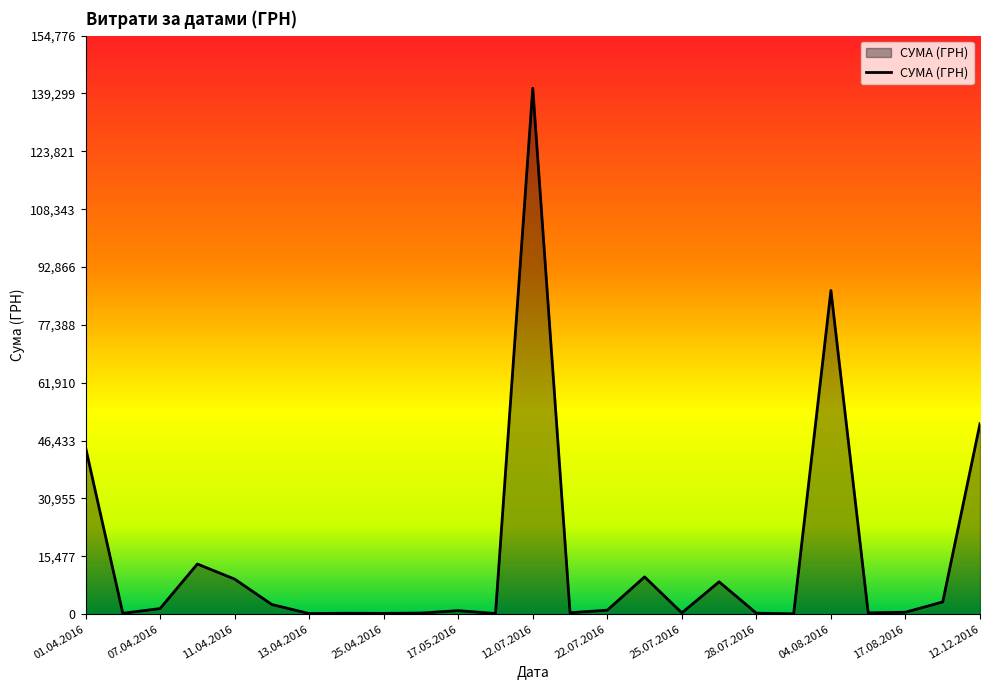

What is the greatest value displayed?

140706.2